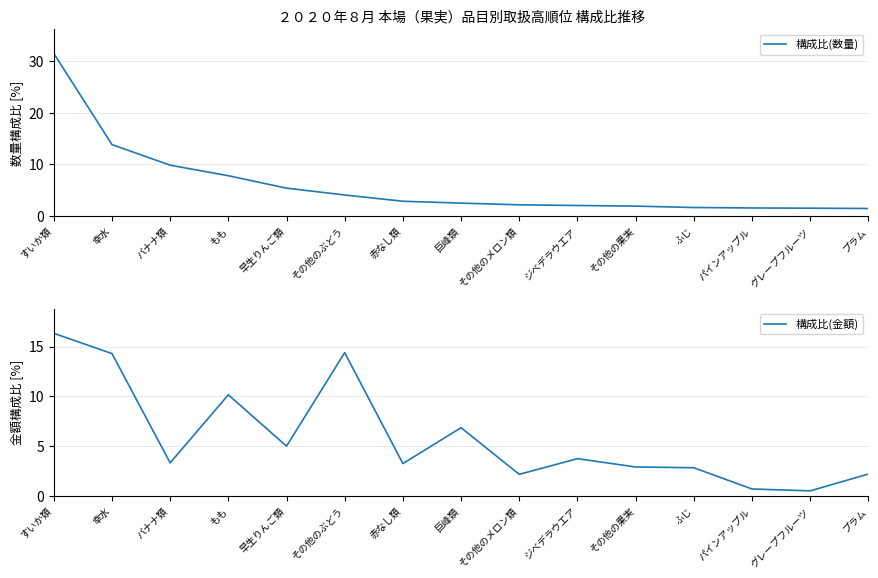

What is the sum of all 構成比(数量) values?

90.4